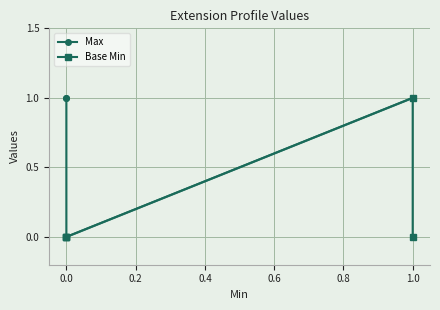

Between 0.0 and 1.0, which series saw the biggest shift?

Max